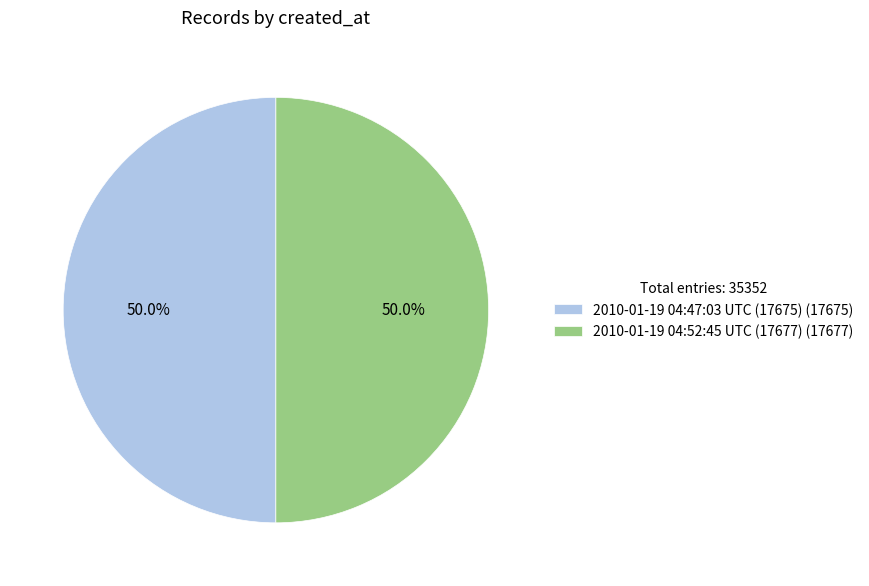

To the nearest percent, what is the average slice percentage?

50%